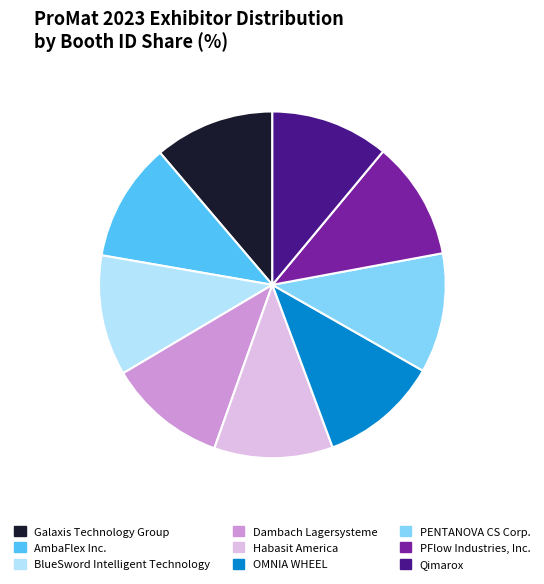

The OMNIA WHEEL slice represents 1% of the pie. True or false?

False